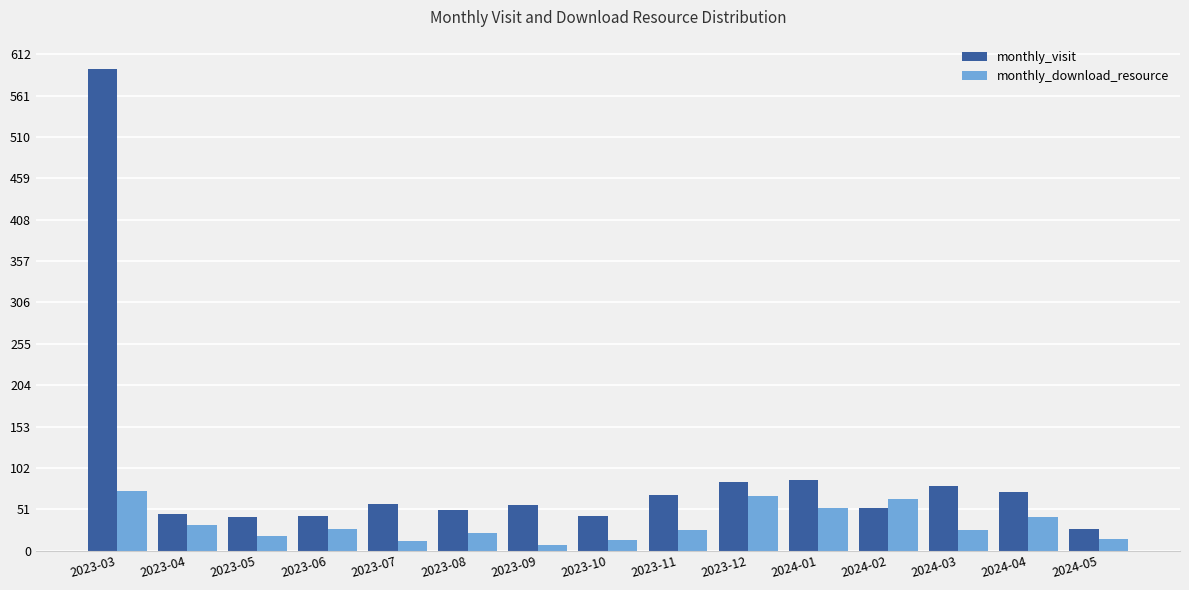

Is the value of monthly_download_resource at 2024-03 greater than the value of monthly_visit at 2023-04?

No